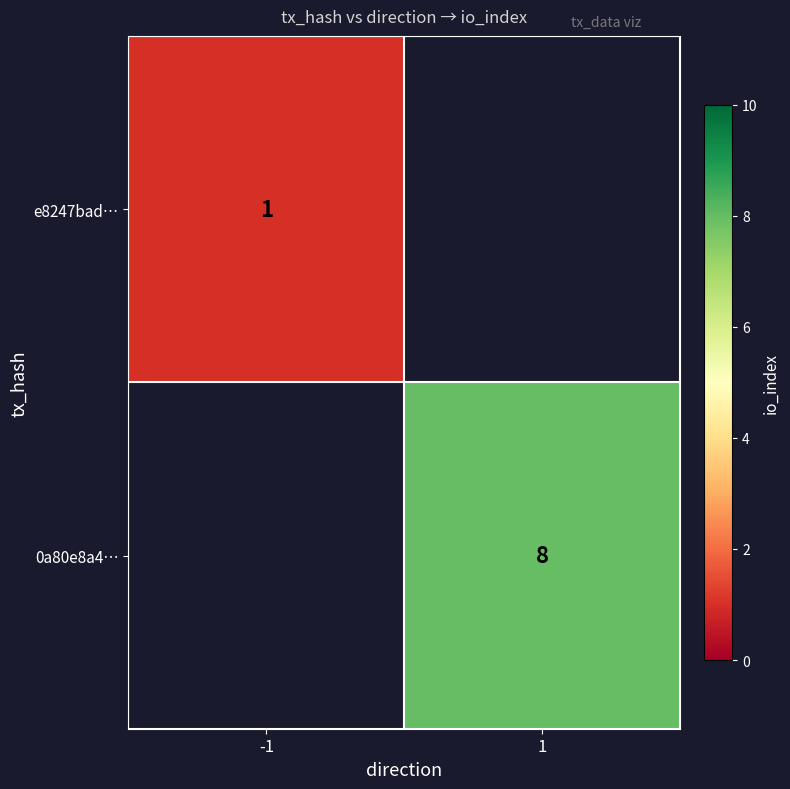

The value of 0a80e8a4… at 1 is 8. True or false?

True